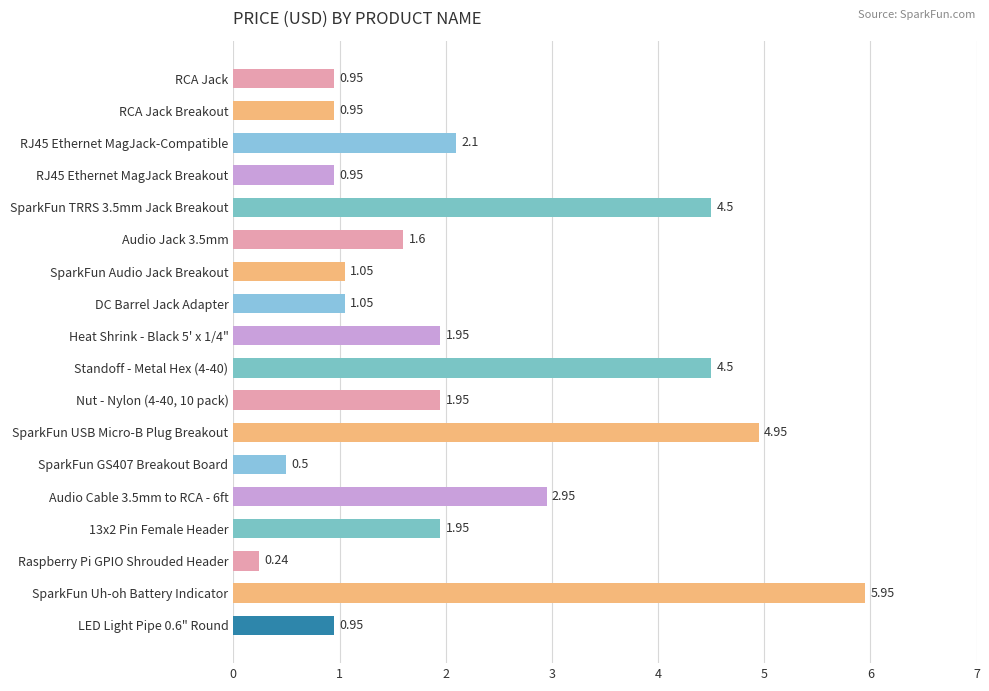

What is the difference between the second highest and minimum values?

4.7